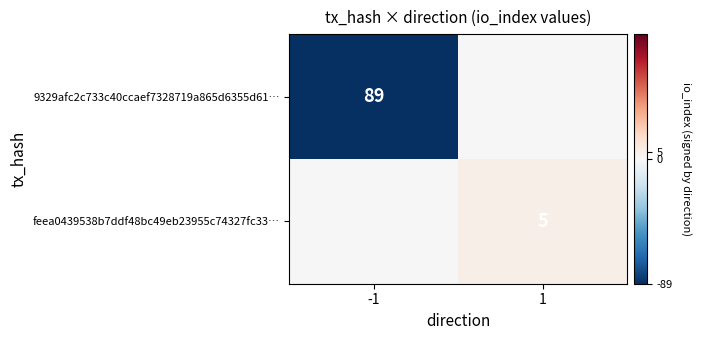

Is it true that 9329afc2c733c40ccaef7328719a865d6355d61… equals 148 at -1?

False